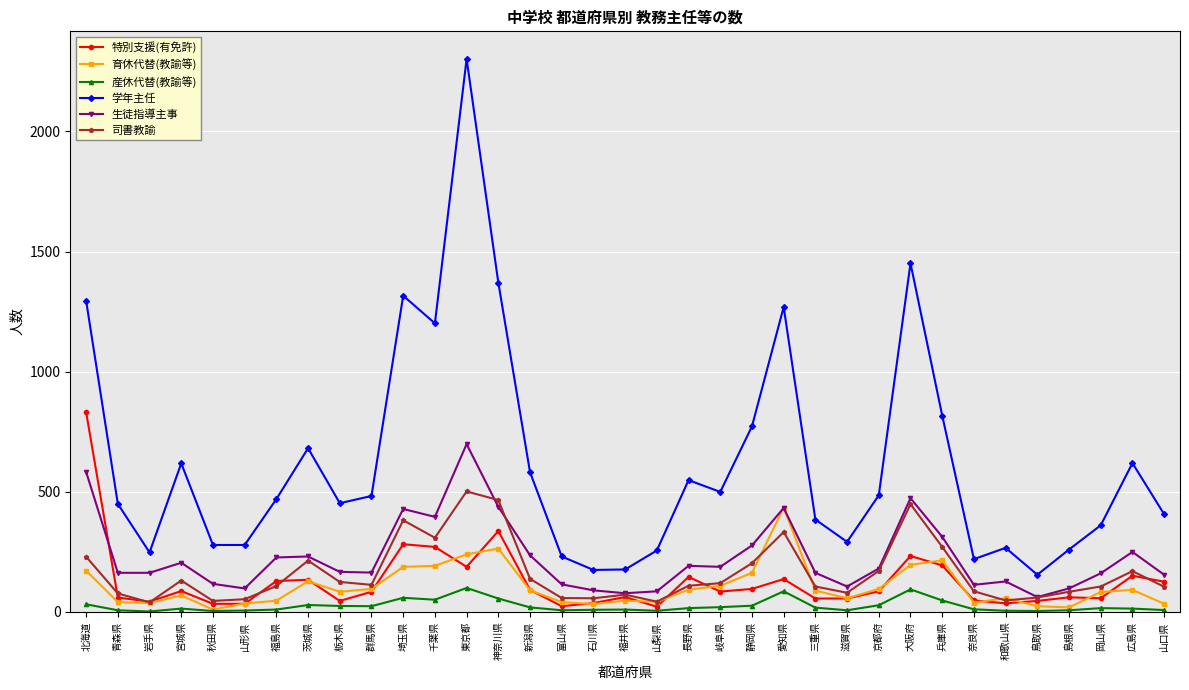

What is the sum of the 産休代替(教諭等) values at 大阪府 and 山口県?

100